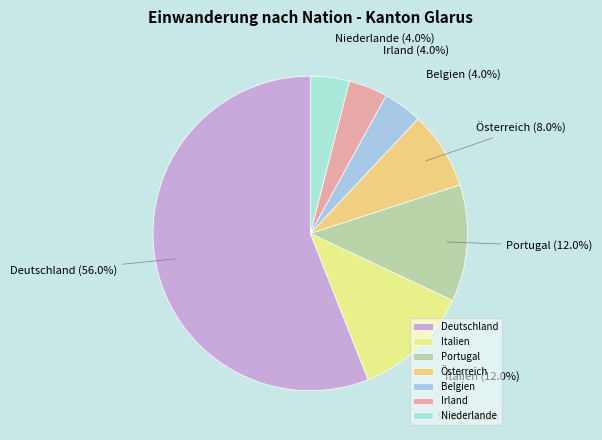

Which has a higher value, Österreich or Niederlande?

Österreich